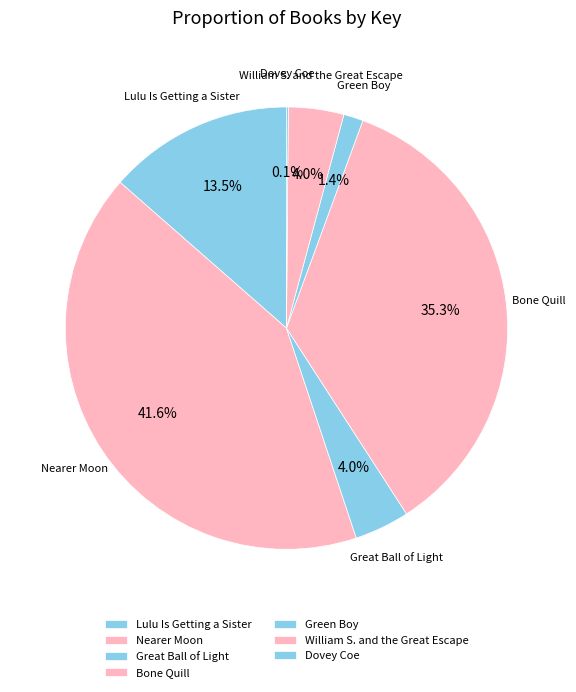

Which slice is the largest?

Nearer Moon